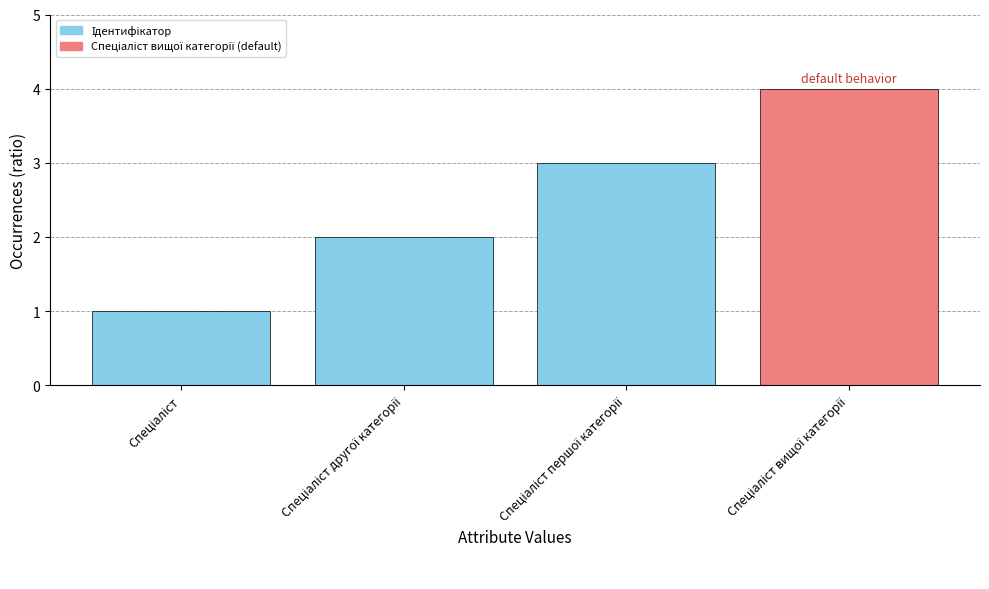

How many values are between 2 and 4?

3